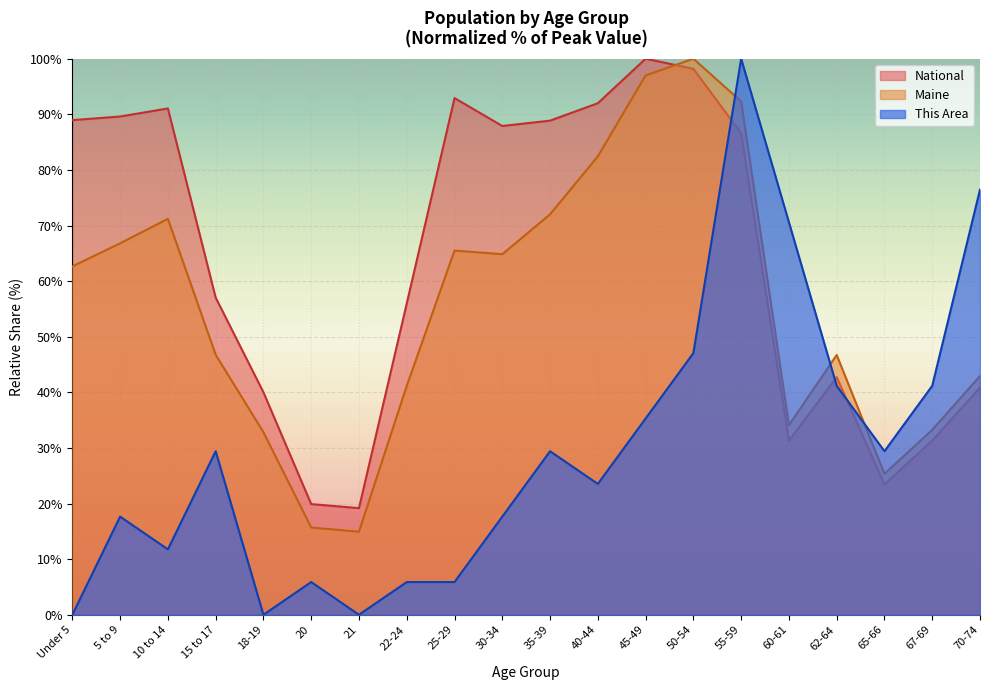

How many times do This Area and Maine cross each other?

3